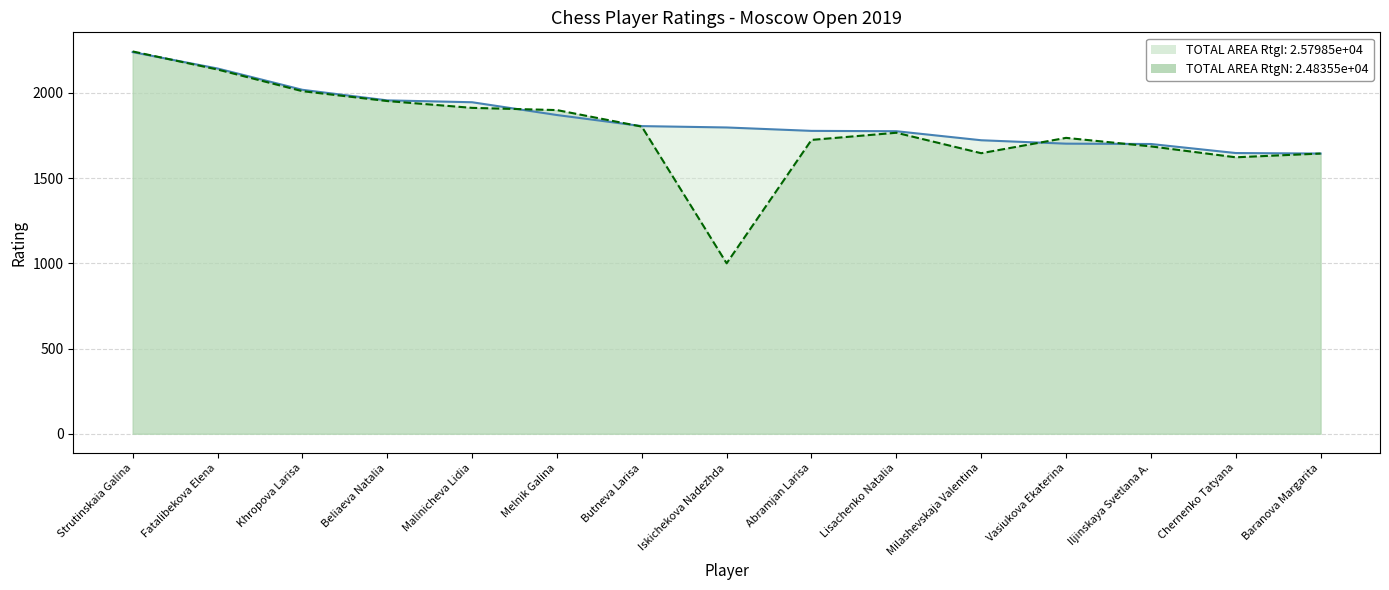

The RtgN series shows 538 at Butneva Larisa. True or false?

False